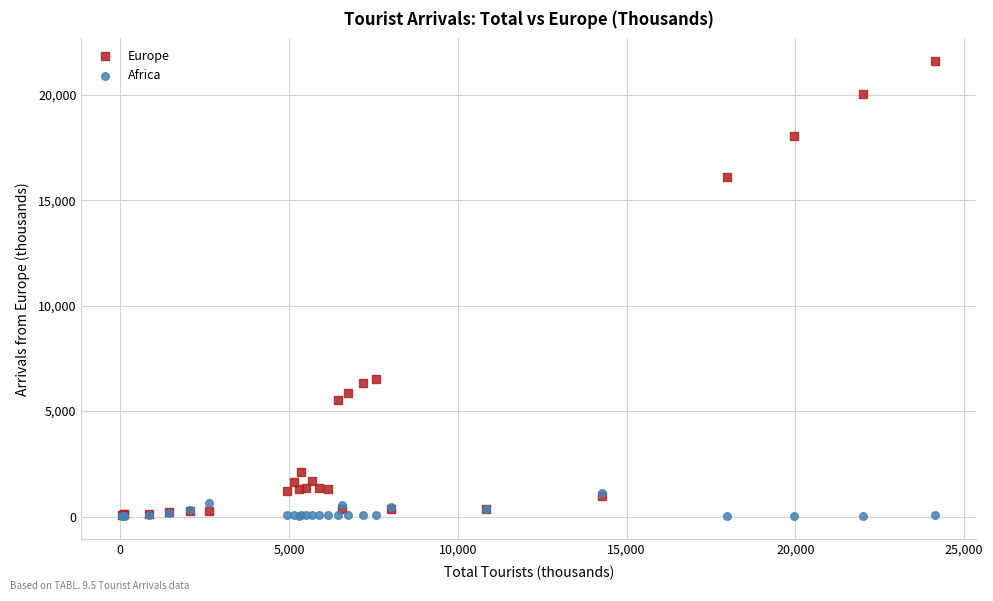

Which series has the largest Y range (max minus min)?

Europe